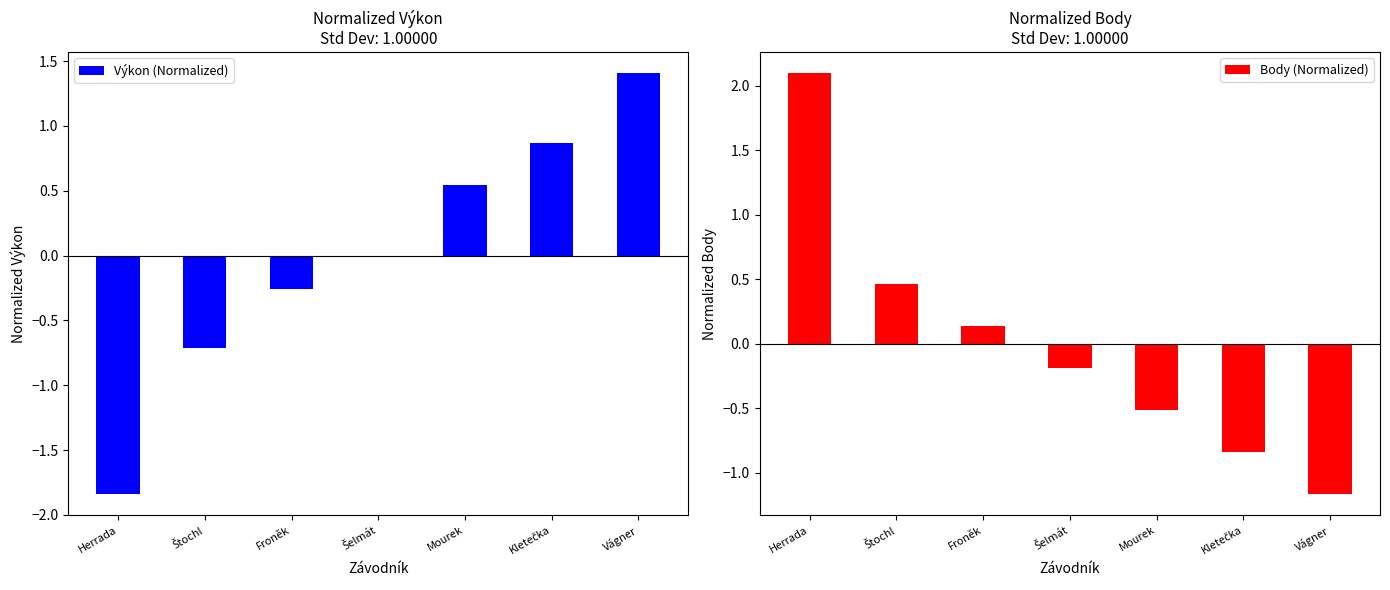

What is the difference between the second highest and minimum values in the Body (Normalized) series?

1.6